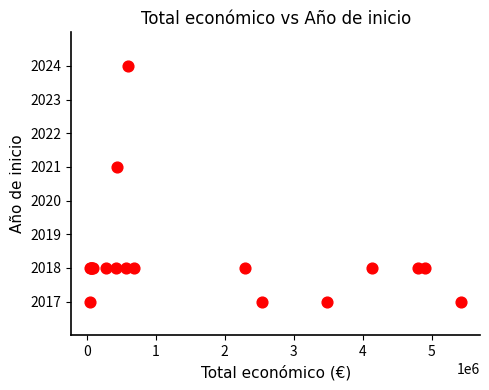

What Y value in the scatter plot is closest to 2020?

2021